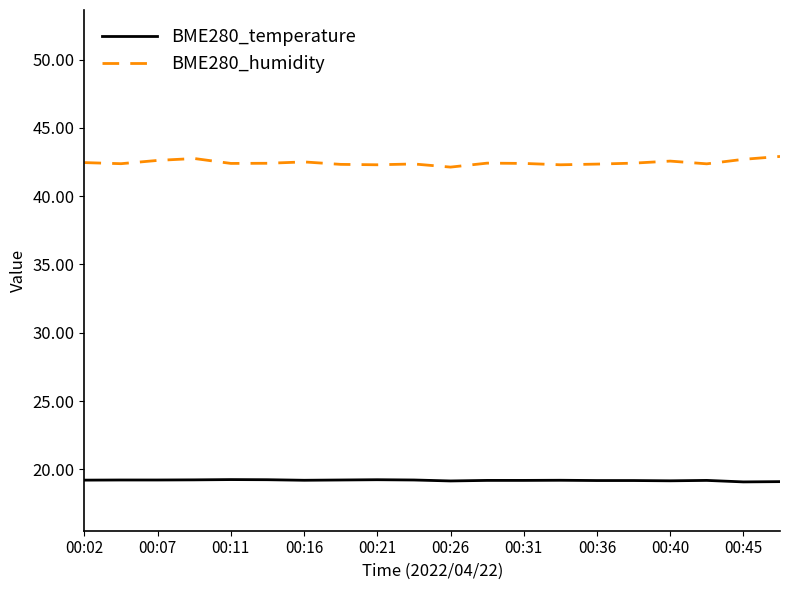

Rank the series by their average value, from highest to lowest.

BME280_humidity, BME280_temperature